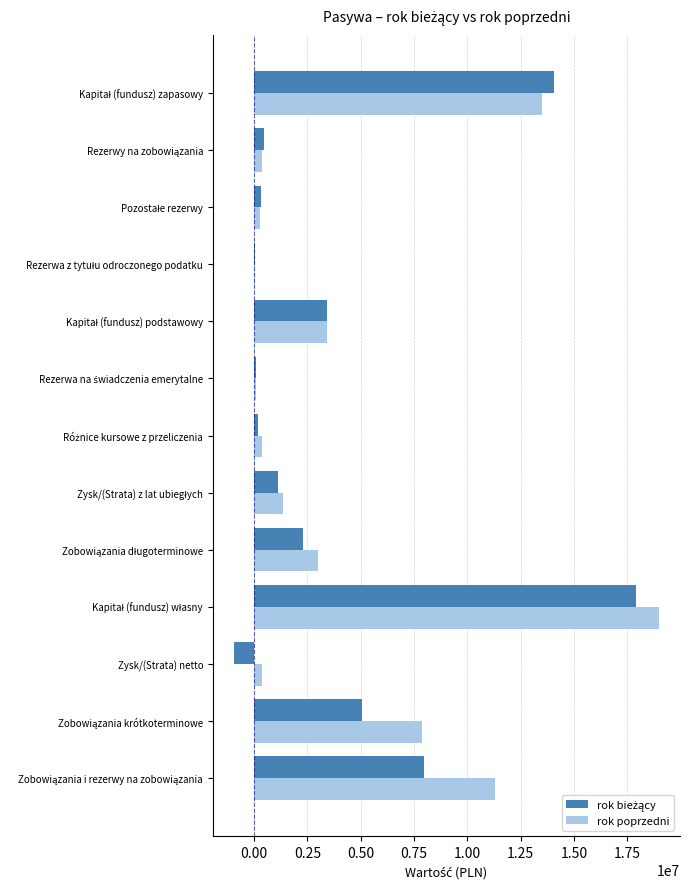

What is the maximum value shown in the chart?

18971286.3